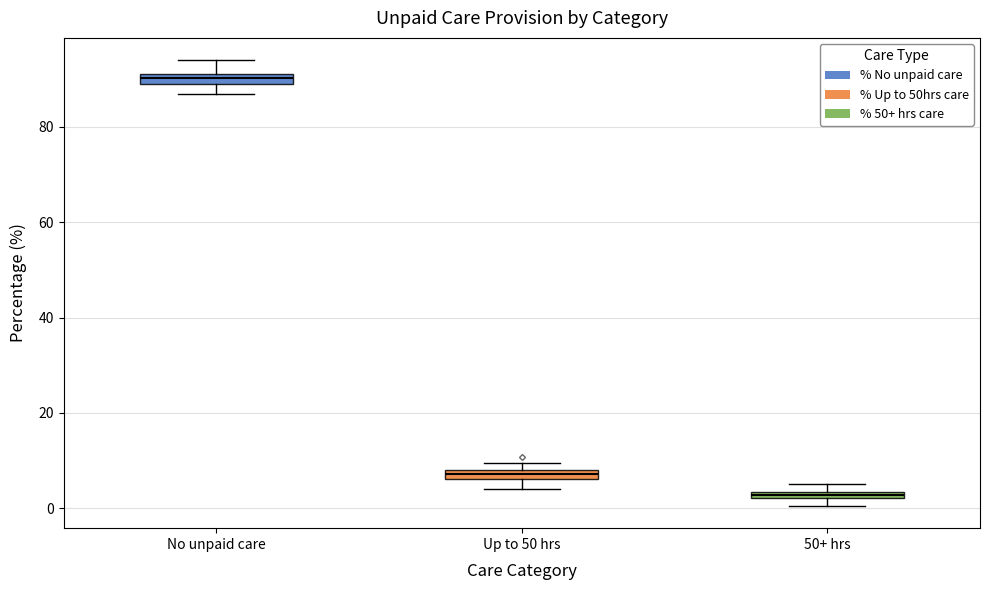

Where is the upper edge of the box for 50+ hrs on the y-axis? The values are not printed on the chart, so give them approximately, as read against the axis.

4